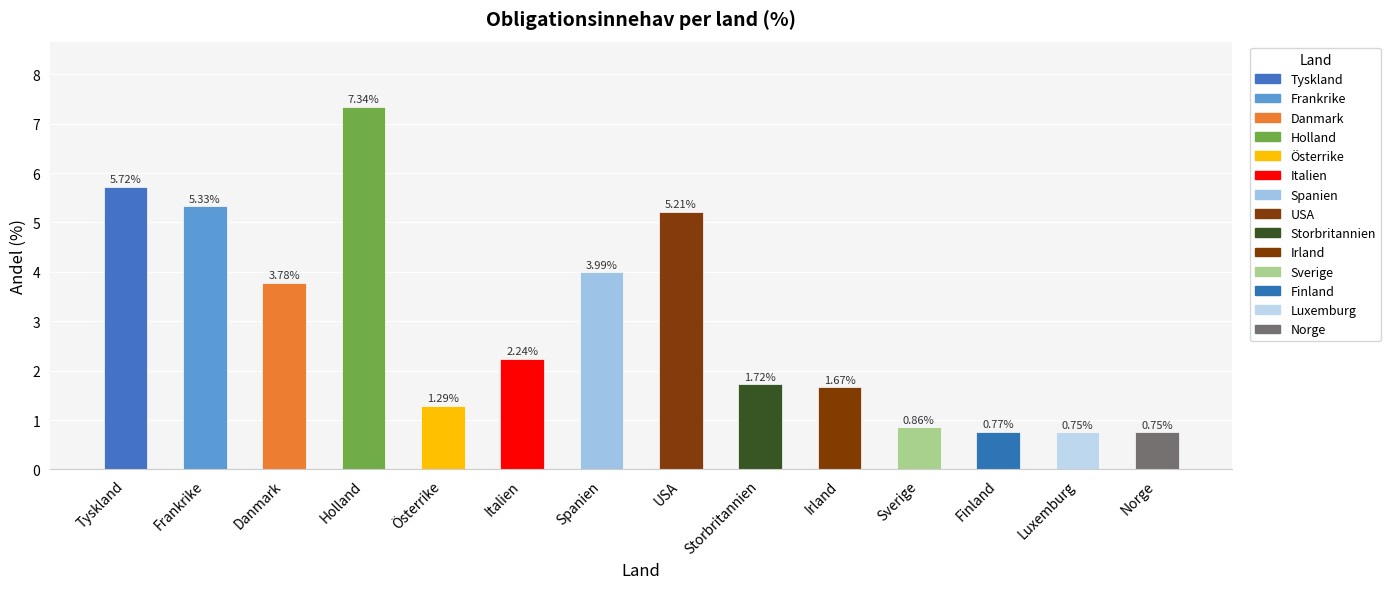

The value at USA is 7.4. True or false?

False